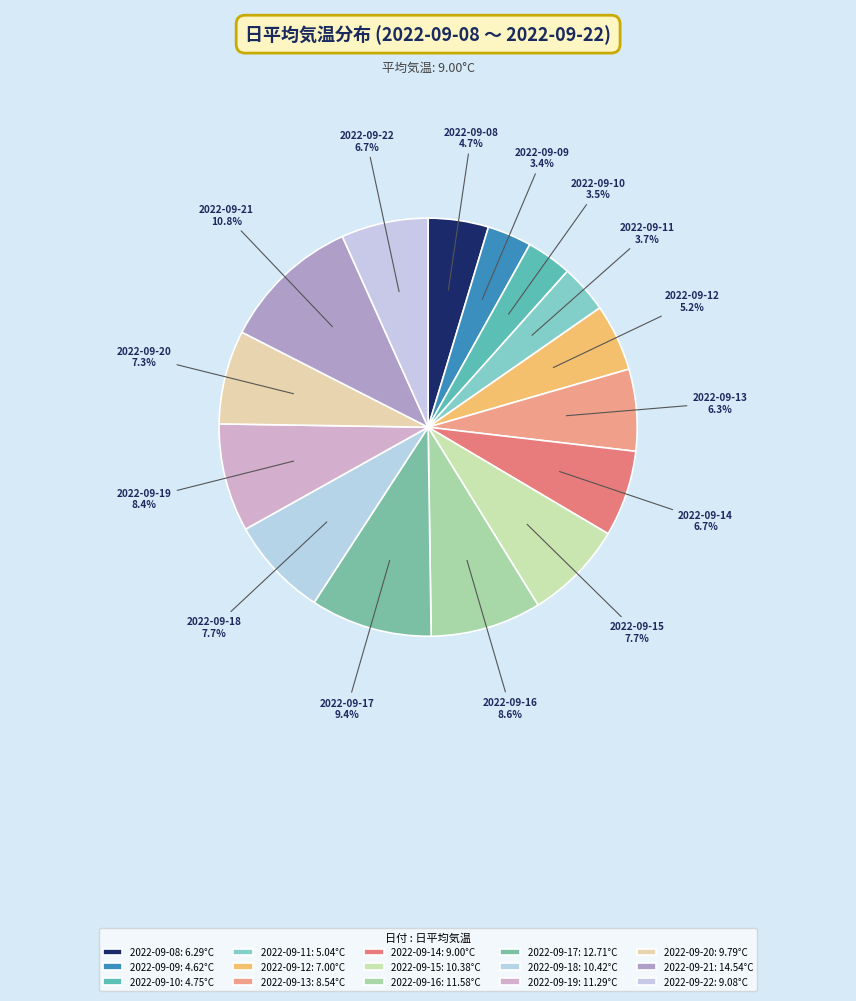

What percentage is NOT represented by 2022-09-13?

93.7%